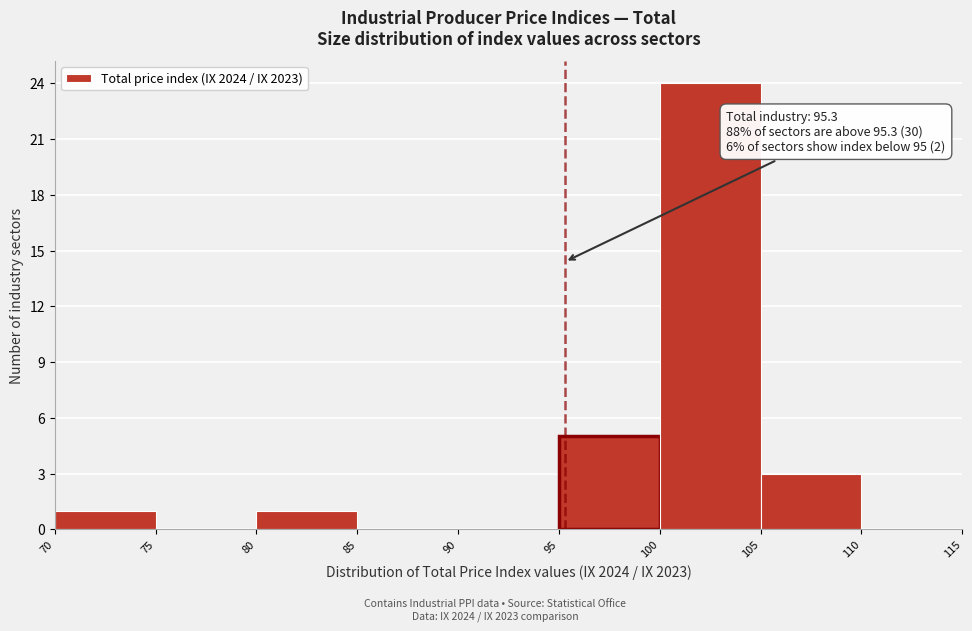

Which range on the x-axis has the tallest bar?

100 to 105